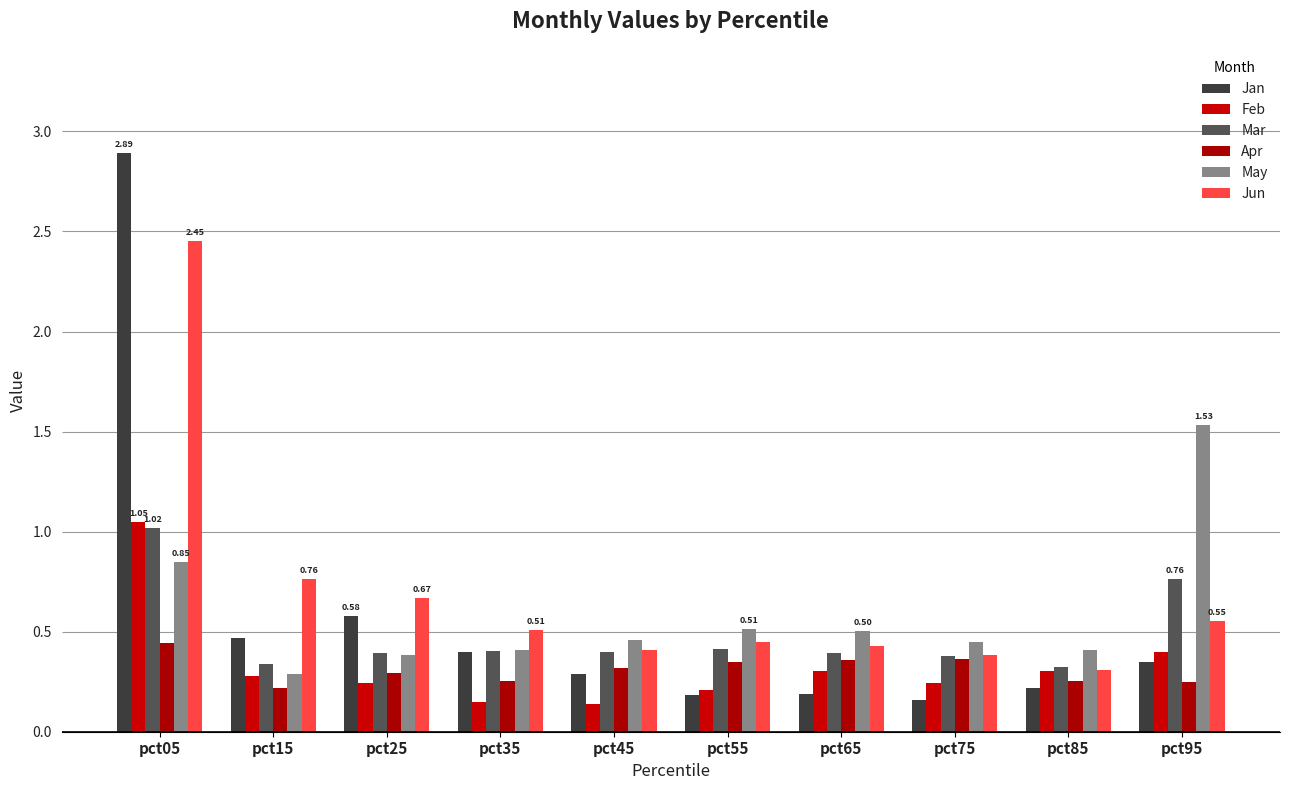

True or false: Mar has a value of 0.5 at pct95.

False